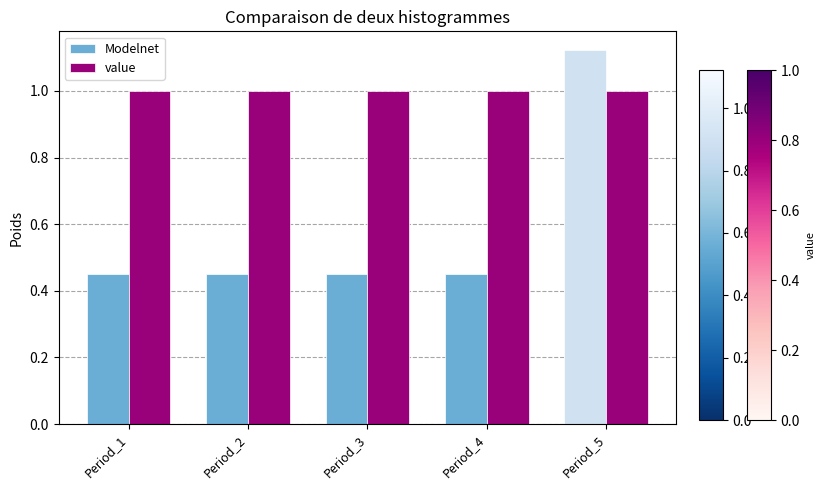

At which label does Modelnet reach its peak?

Period_5